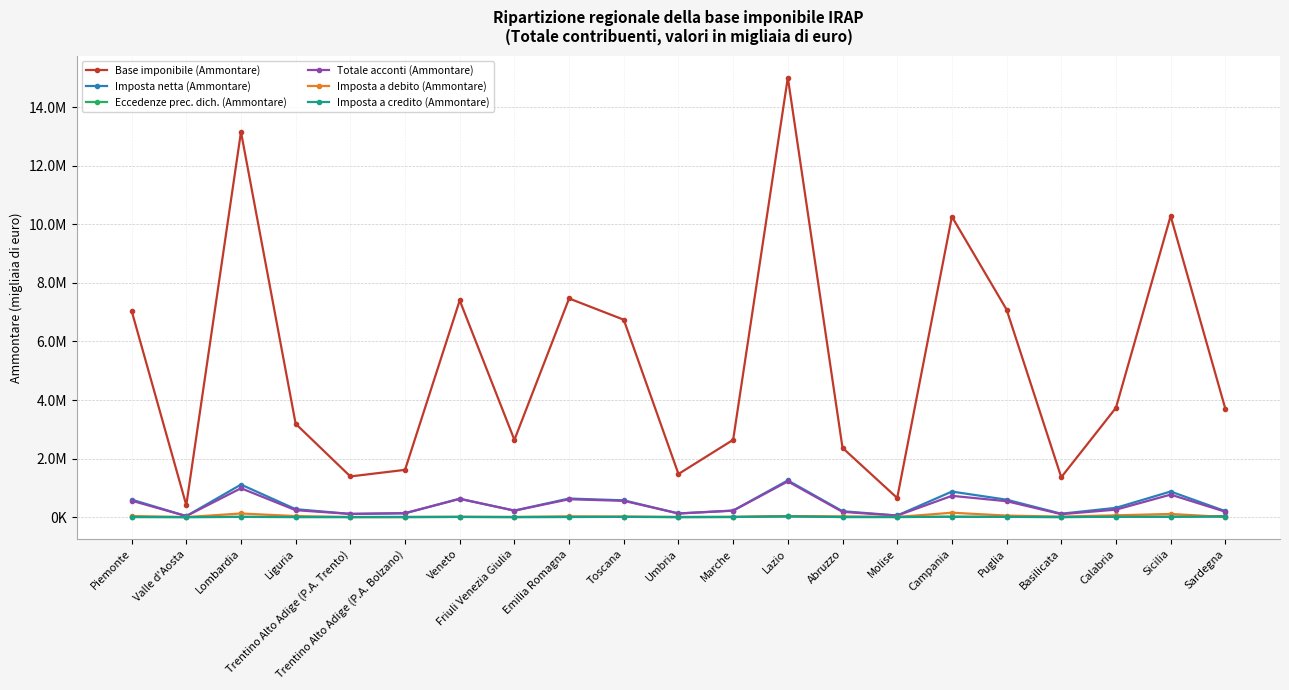

True or false: Imposta a credito (Ammontare) and Totale acconti (Ammontare) cross at least once.

False